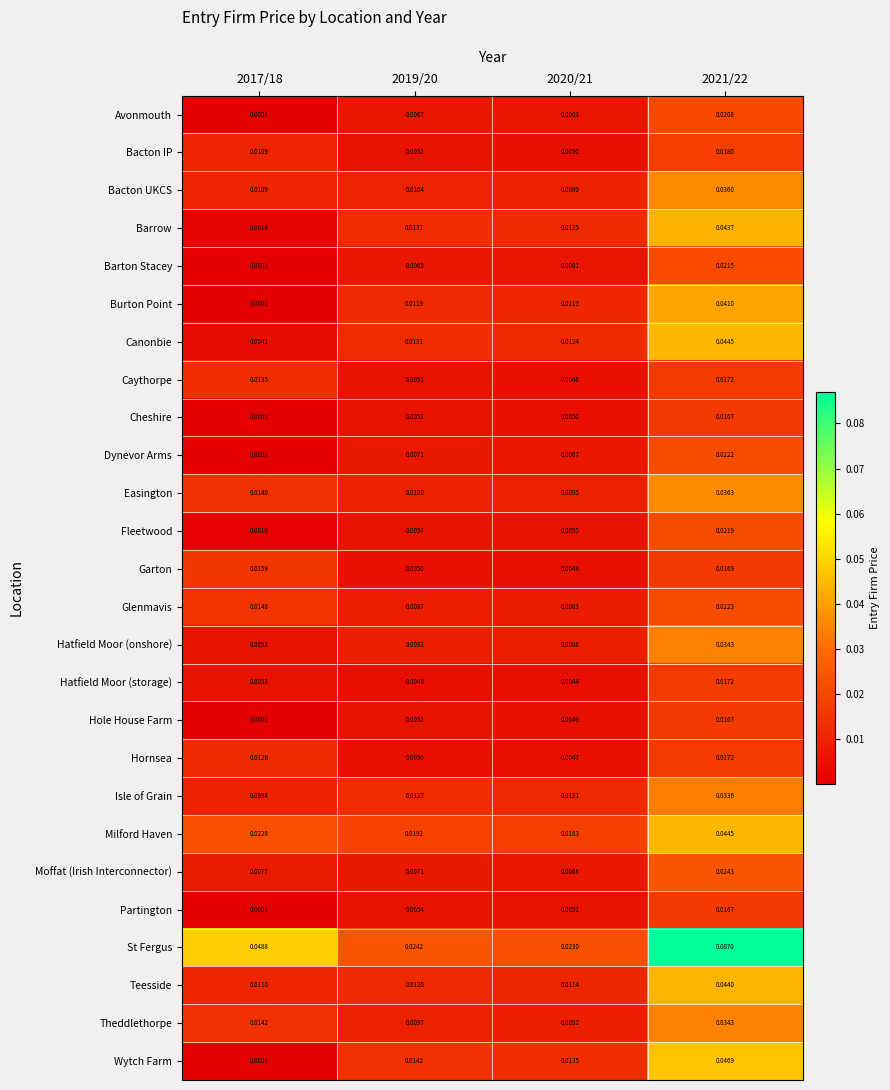

Which series has the largest total across all categories?

St Fergus